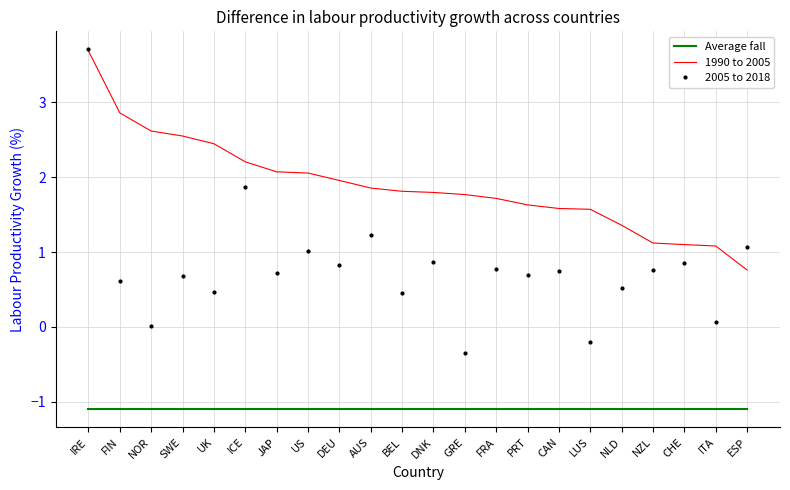

Which category has the highest value in the 2005 to 2018 series?

IRE